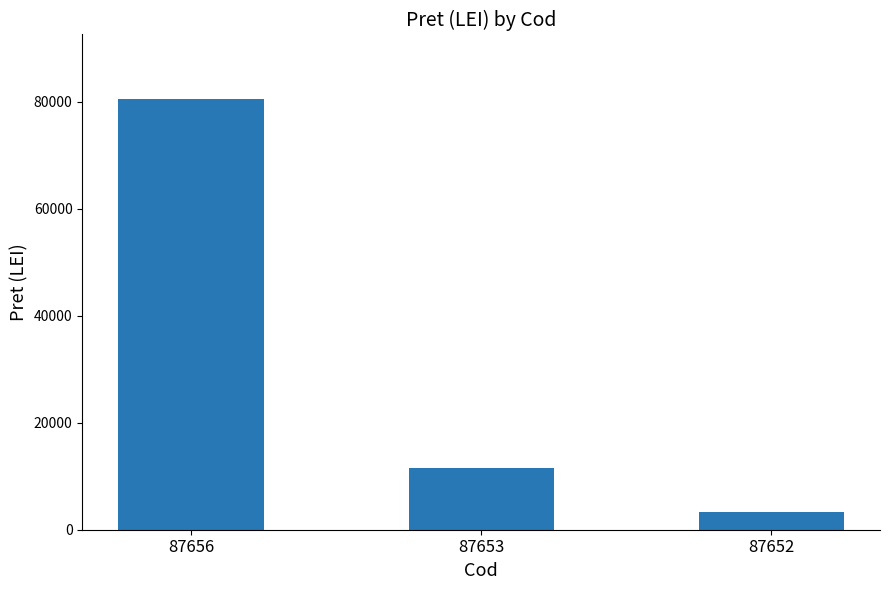

What is the minimum value shown in the chart?

3351.6